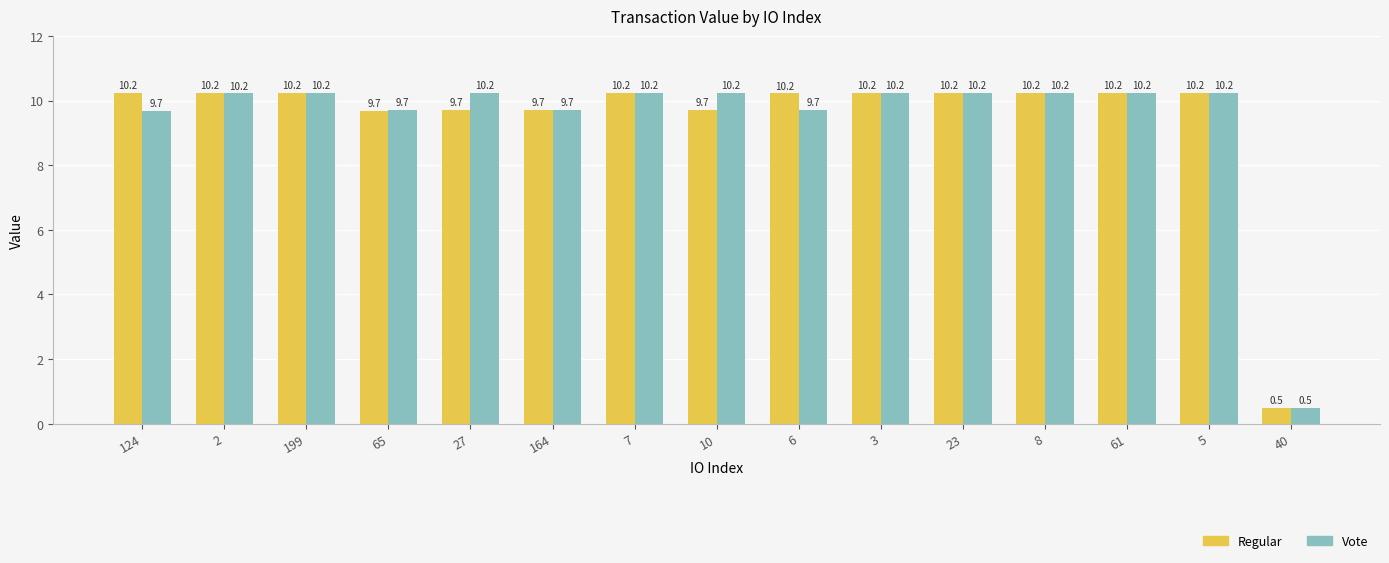

Is it true that Regular equals 6.8 at 6?

False